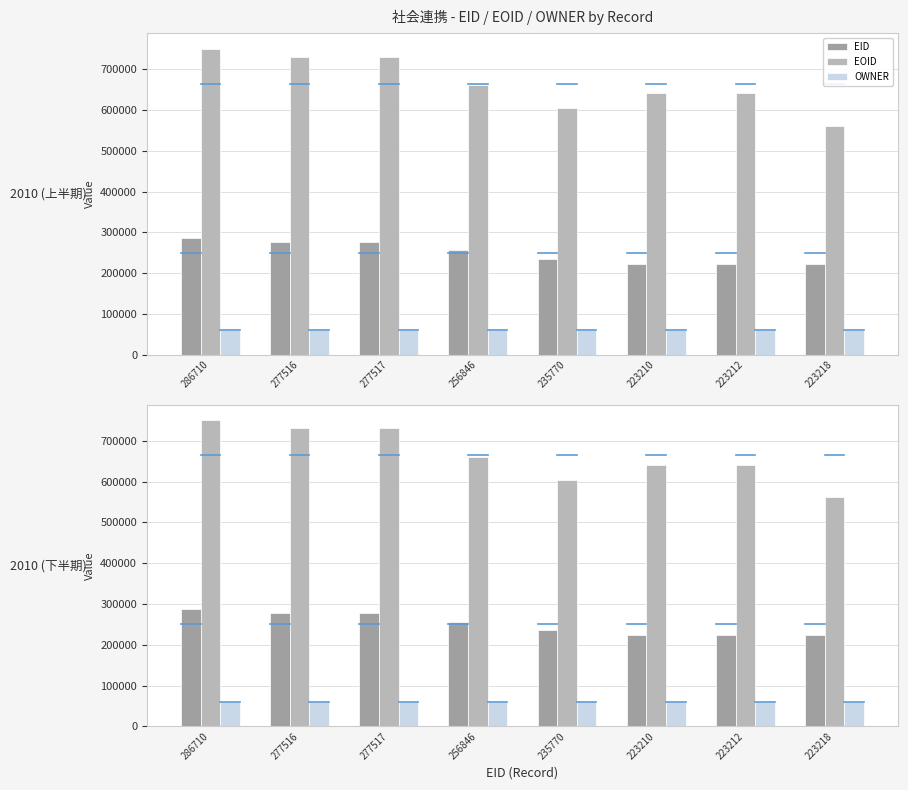

What is the difference between the maximum and minimum values in the EOID series?

189312